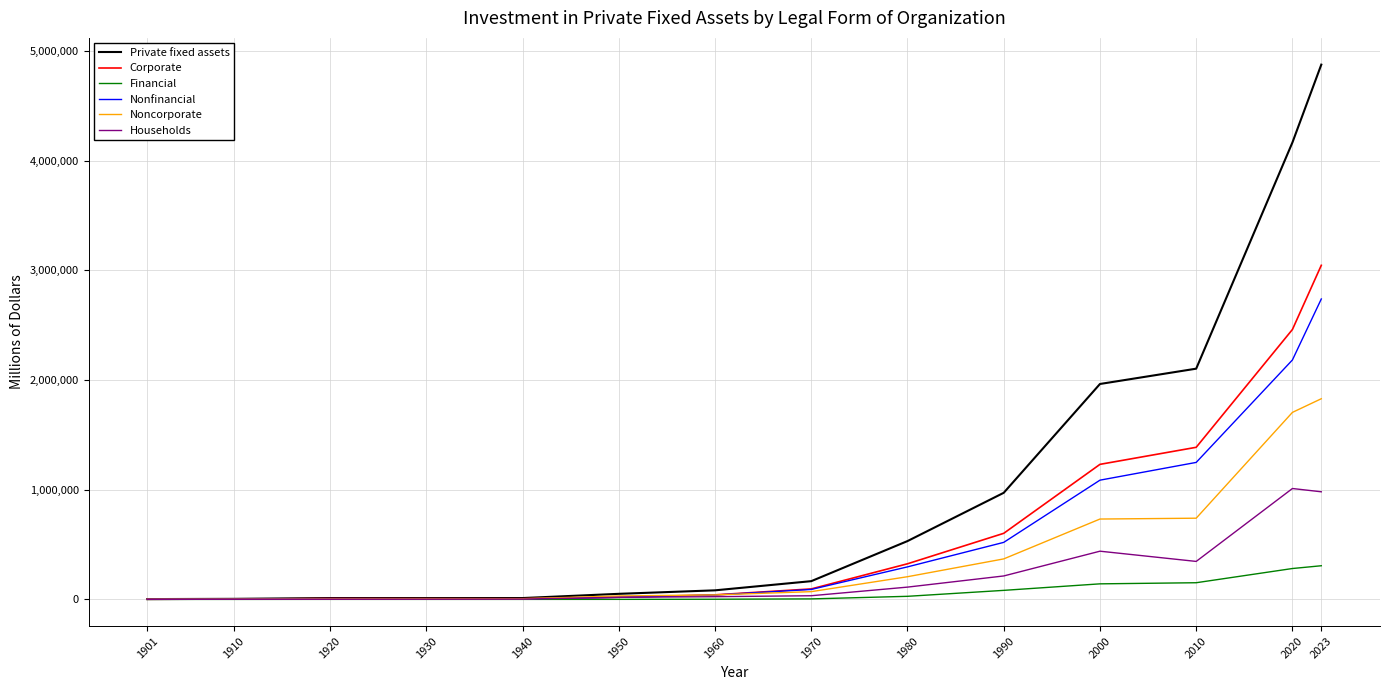

Is the value of Corporate at 2010 greater than the value of Private fixed assets at 1960?

Yes